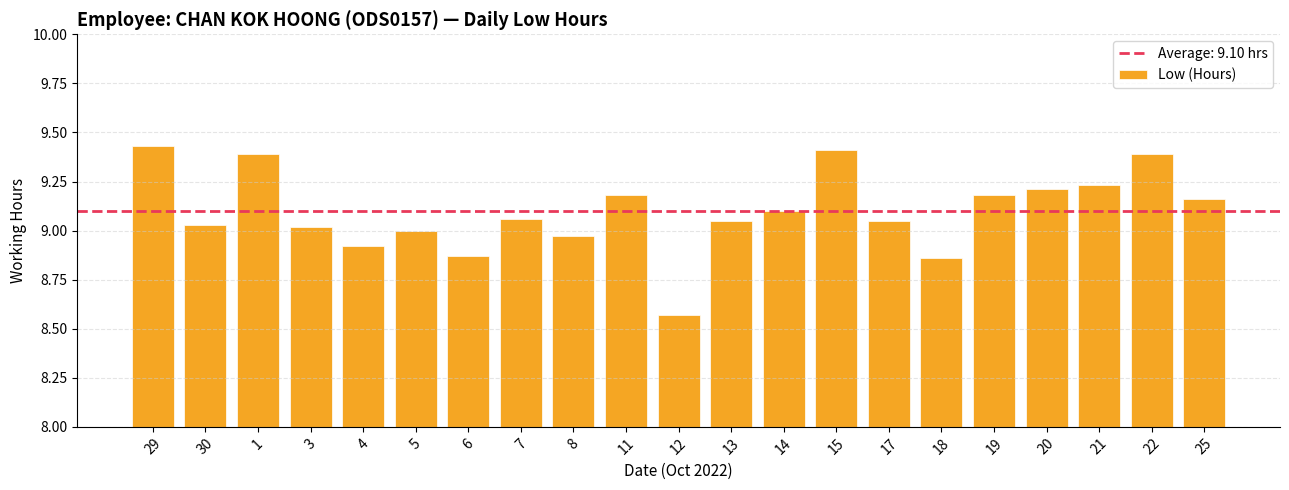

Which has a higher value, 6 or 13?

13